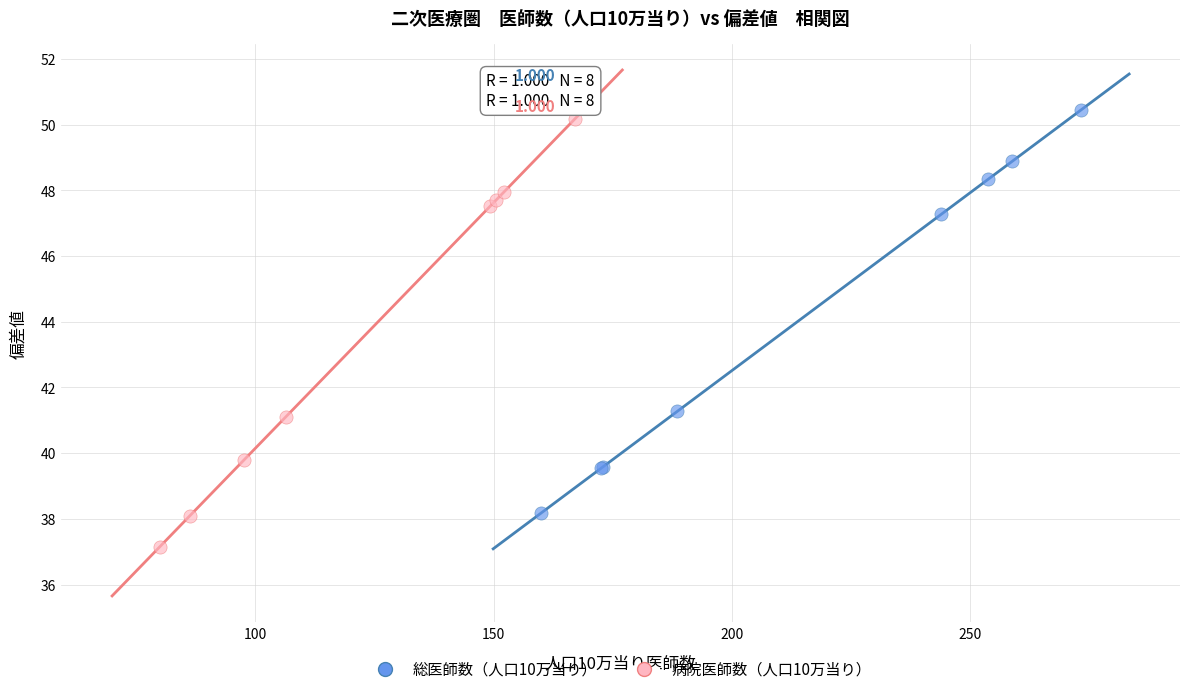

Which series contains the lowest Y value?

病院医師数（人口10万当り）